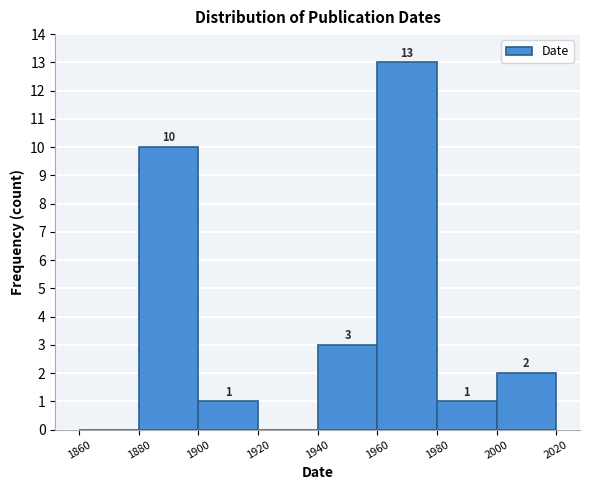

Over which range of the x-axis is the bar tallest?

1960 to 1980